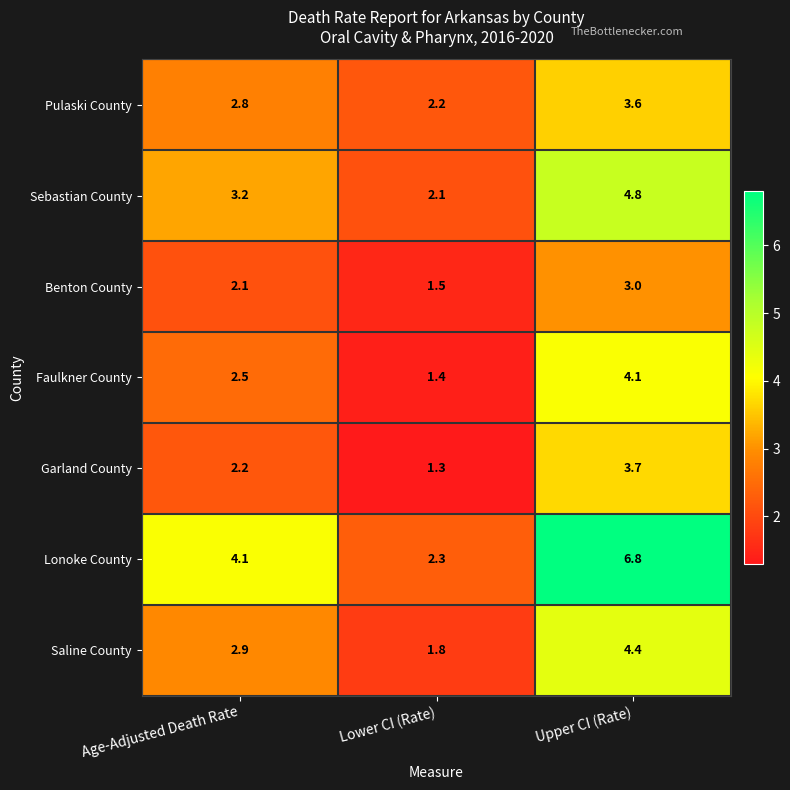

Reading left to right, transcribe all the data shown in this chart.

Pulaski County: 2.8	2.2	3.6
Sebastian County: 3.2	2.1	4.8
Benton County: 2.1	1.5	3.0
Faulkner County: 2.5	1.4	4.1
Garland County: 2.2	1.3	3.7
Lonoke County: 4.1	2.3	6.8
Saline County: 2.9	1.8	4.4